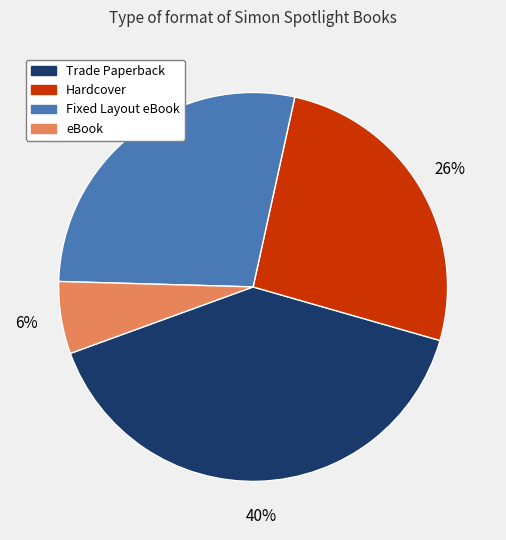

What is the ratio of the value at eBook to the value at Fixed Layout eBook?

0.2